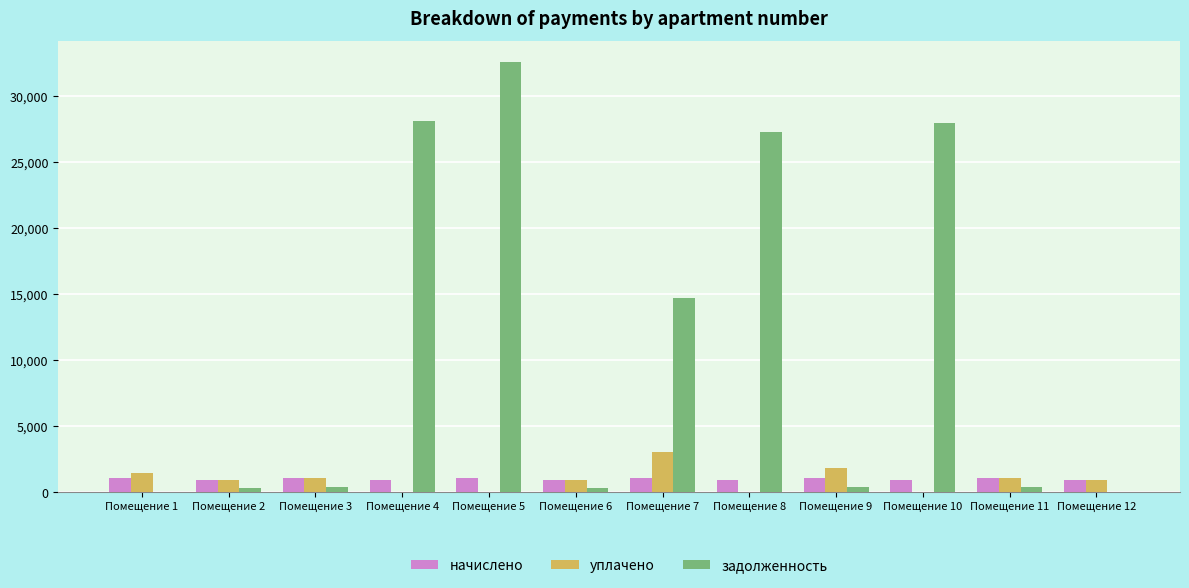

At which category is the sum across all series the highest?

Помещение 5